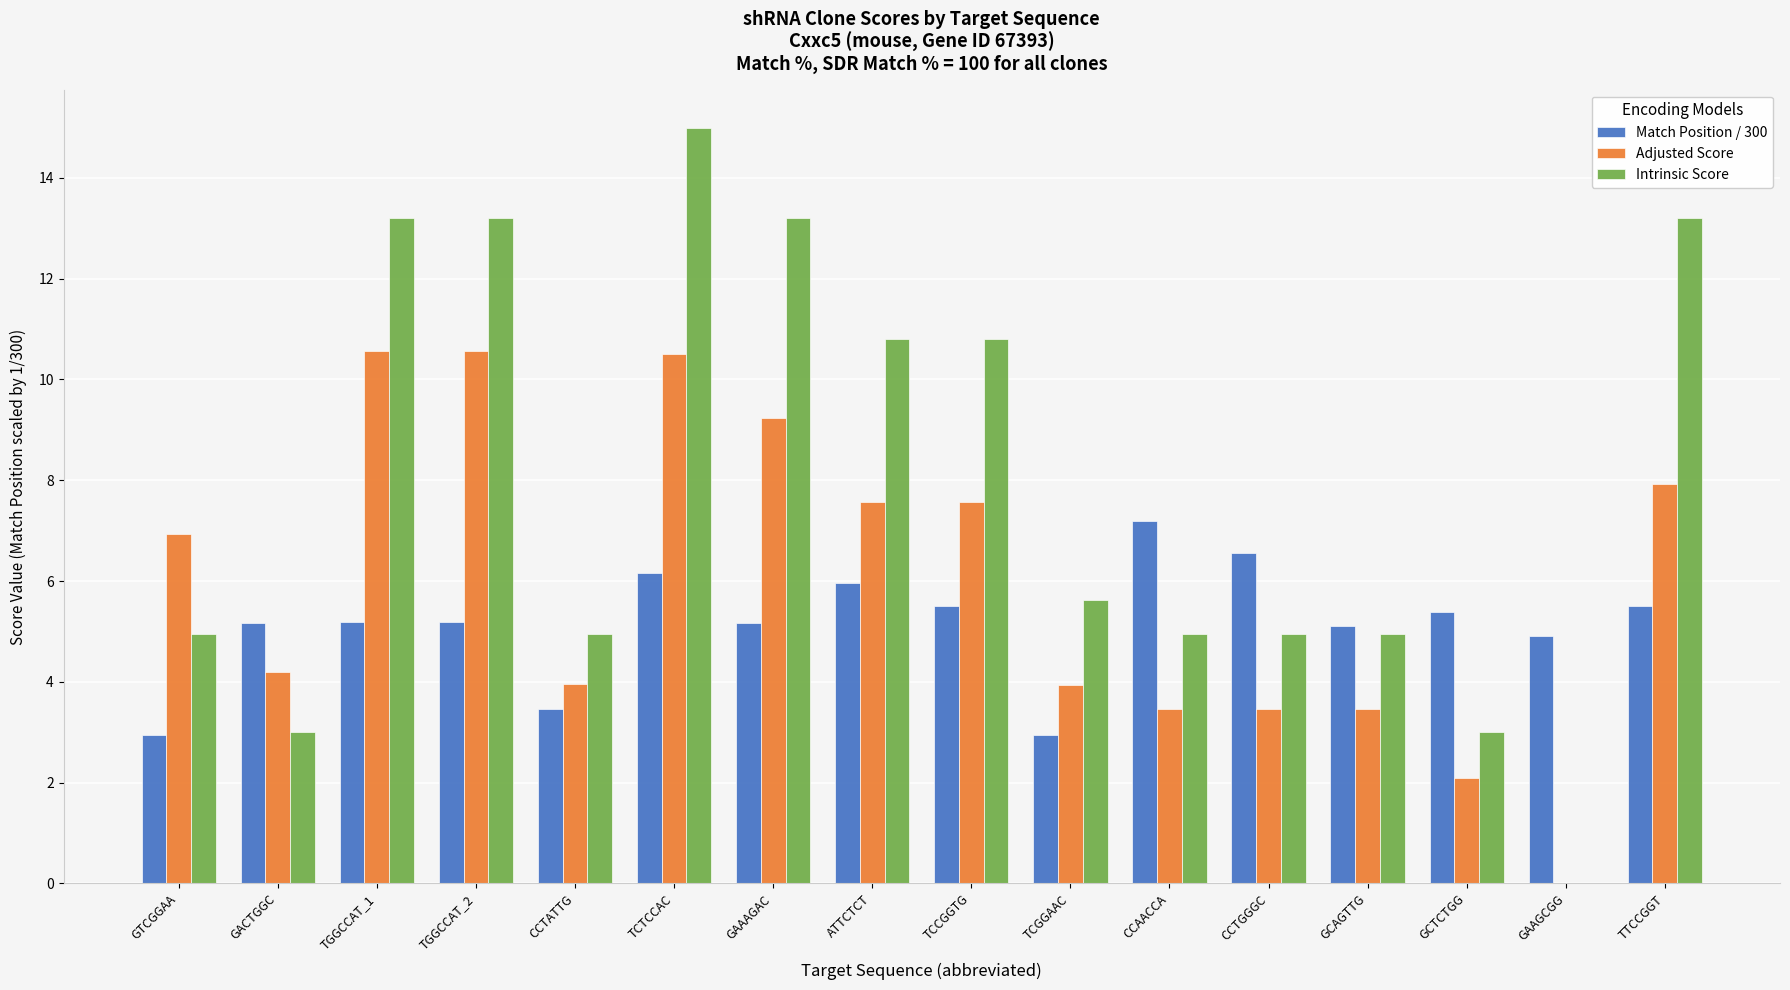

Which series changed the most between TGGCCAT_1 and TTCCGGT?

Adjusted Score